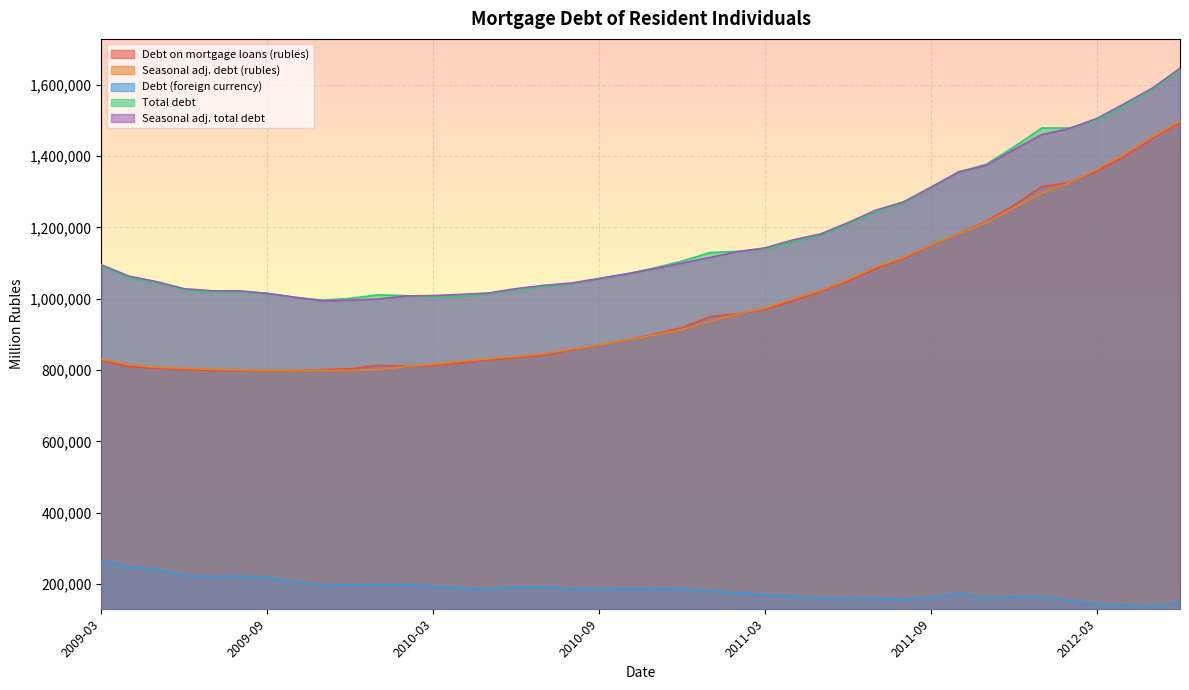

What is the difference between the highest and lowest values at 2009-07?

801510